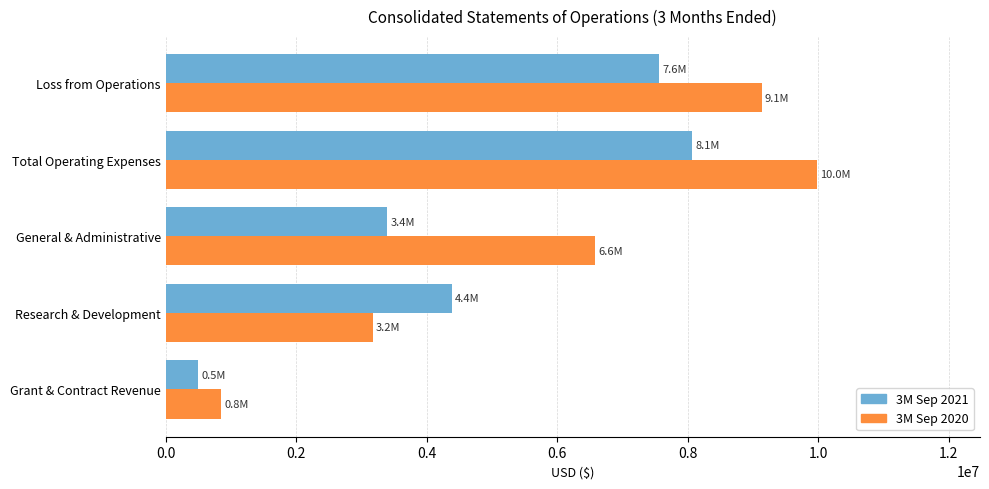

What is the minimum value for 3M Sep 2021?

501567